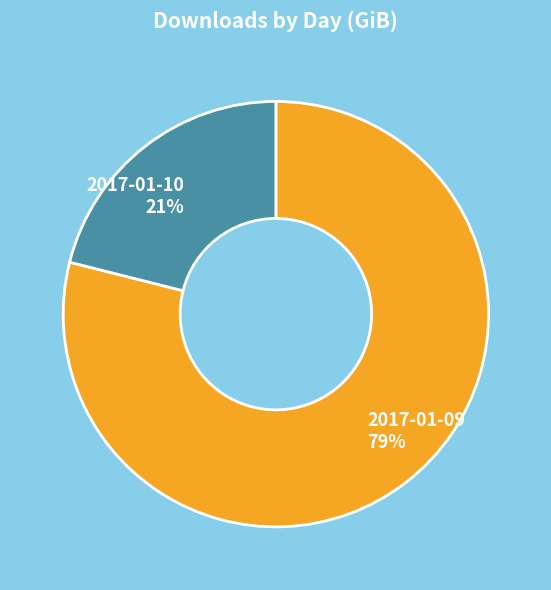

To the nearest percent, what percentage of the pie is 2017-01-10?

21%